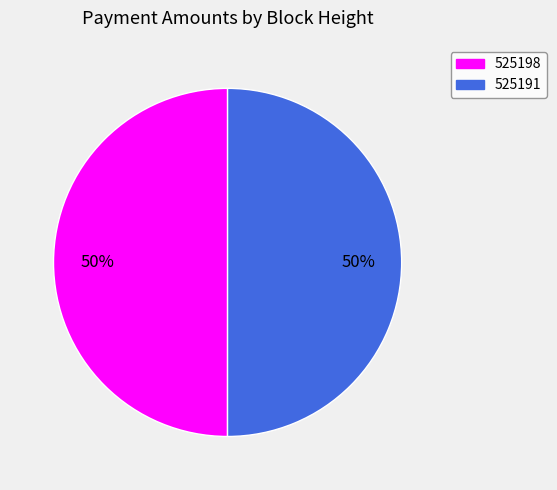

To the nearest percent, what percentage of the pie is 525191?

50%